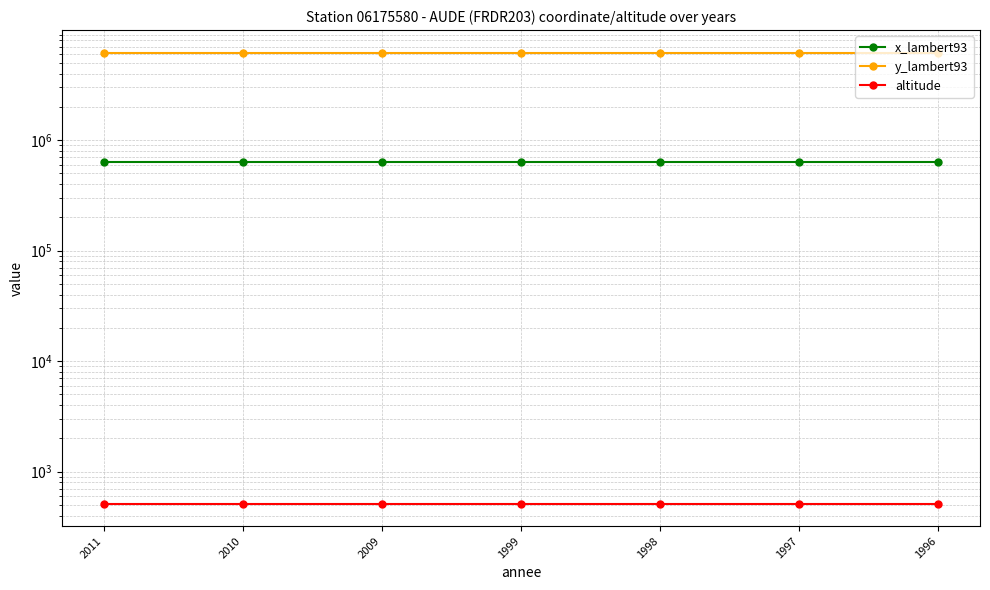

The value of y_lambert93 at 1997 is 3507780. True or false?

False